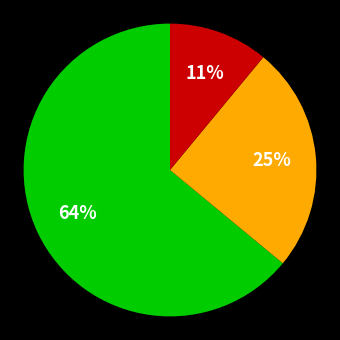

To the nearest percent, what is the average slice percentage?

33%